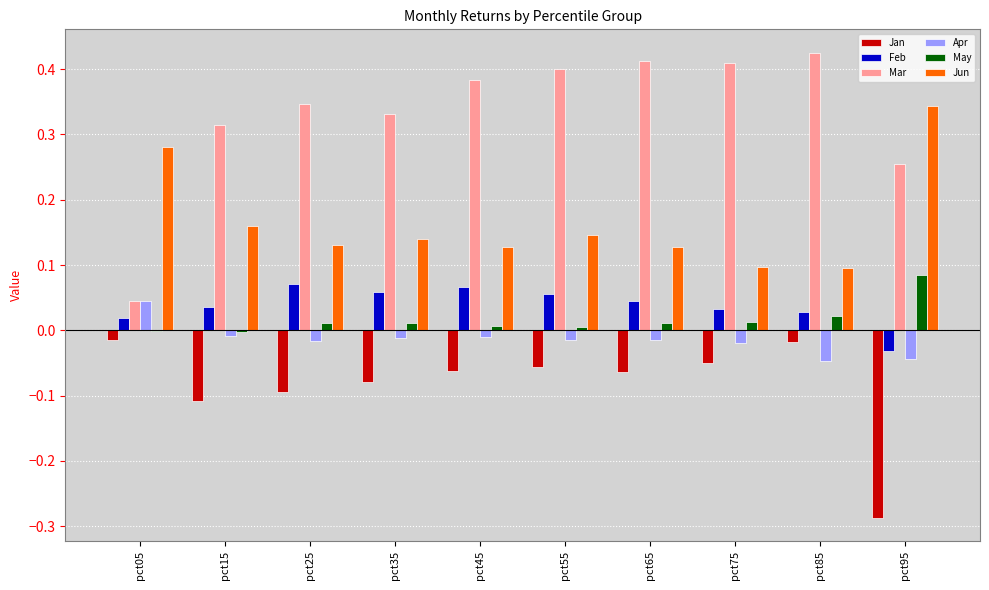

What are all the series names shown in the legend?

Jan, Feb, Mar, Apr, May, Jun